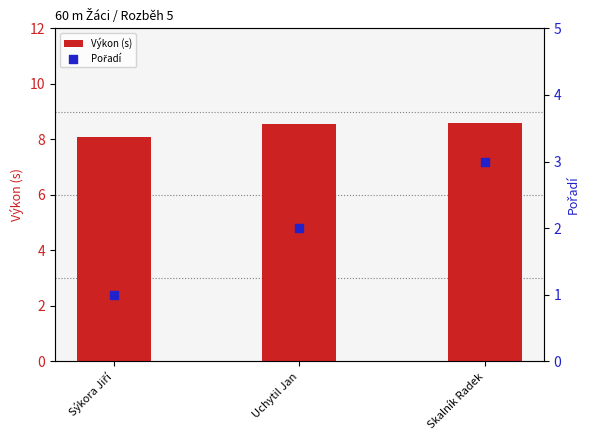

At which category is the sum across all series the highest?

Skalník Radek